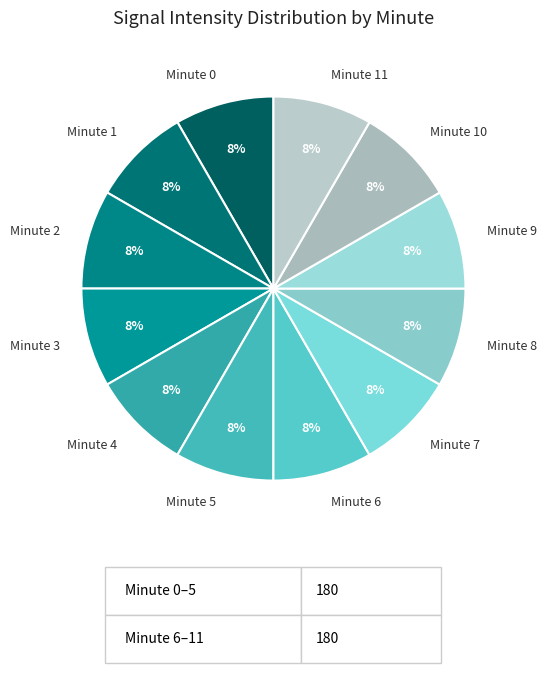

The Minute 0 slice represents 8% of the pie. True or false?

True